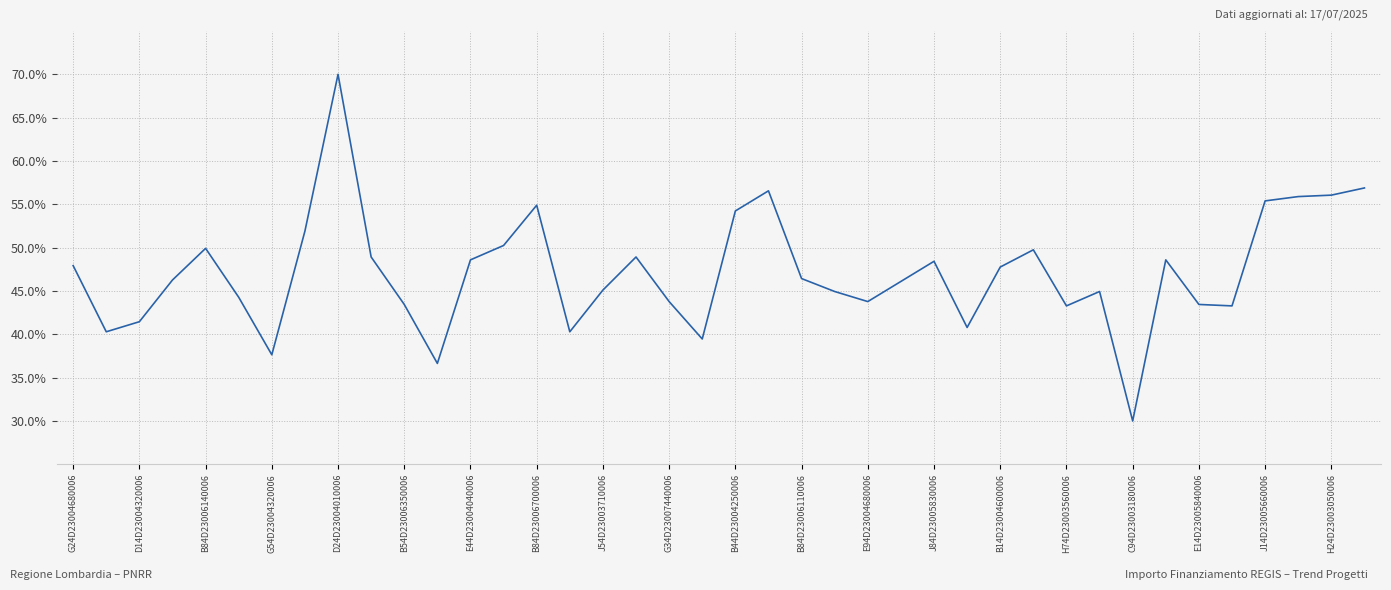

What is the maximum value shown in the chart?

70.0